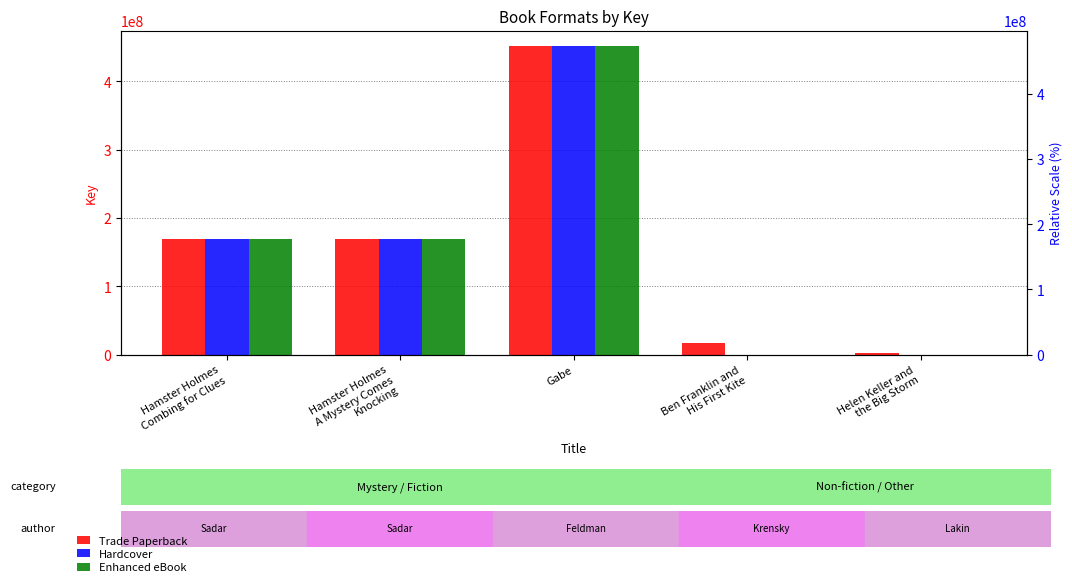

True or false: Trade Paperback has a value of 738424 at Helen Keller and
the Big Storm.

False